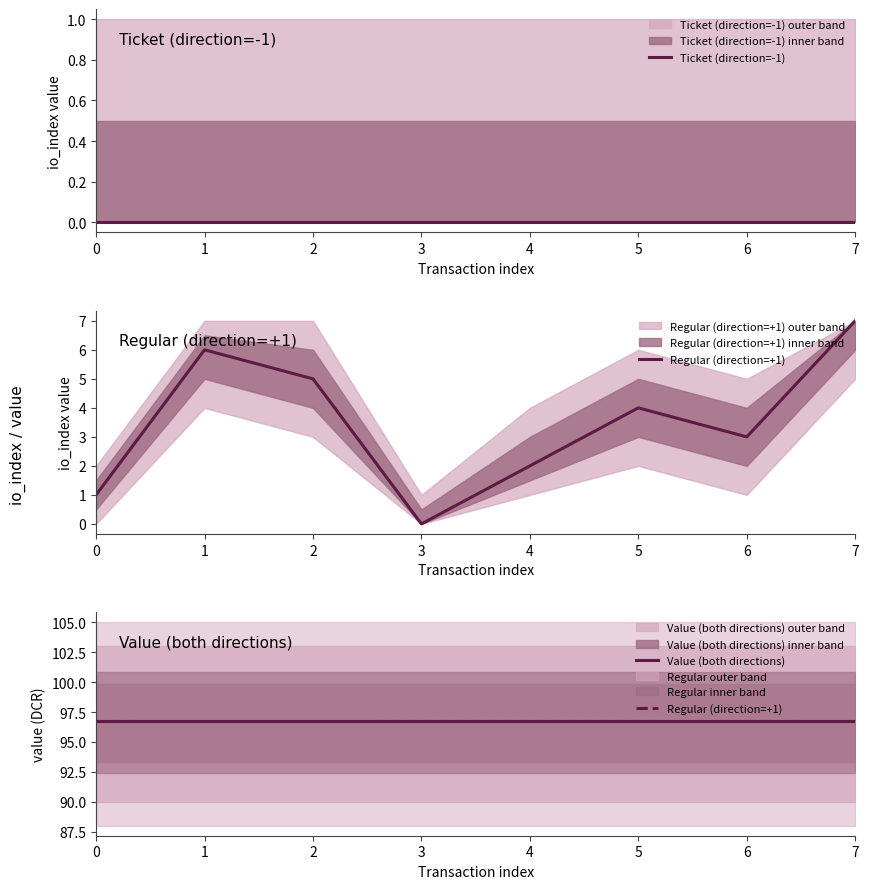

True or false: Regular (direction=+1) and Value (both directions) intersect in this chart.

False